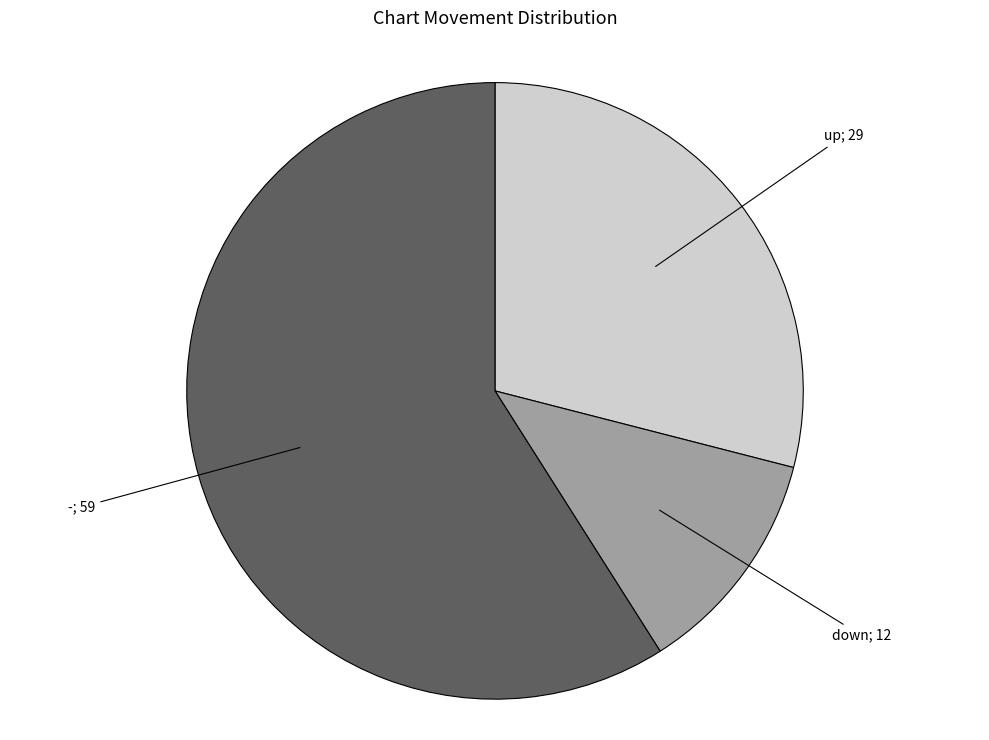

Is there a majority slice in this chart?

Yes